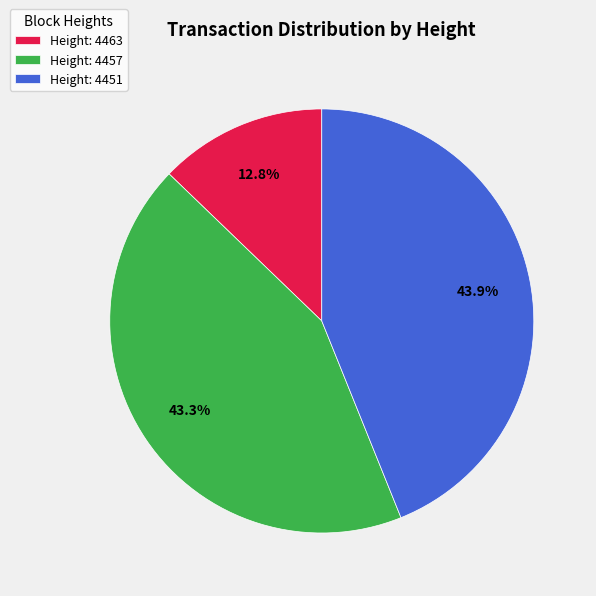

Which has a higher value, Height: 4457 or Height: 4451?

Height: 4451